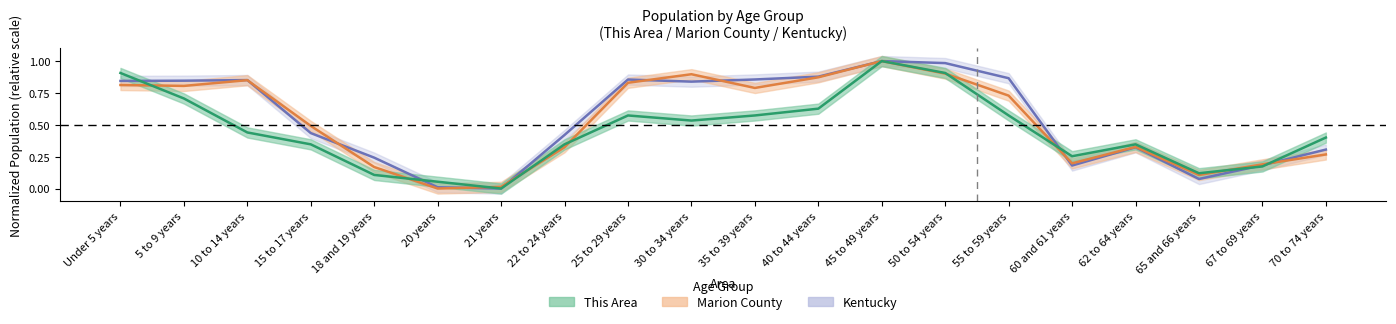

What is the difference between the highest and lowest values at 20 years?

0.1